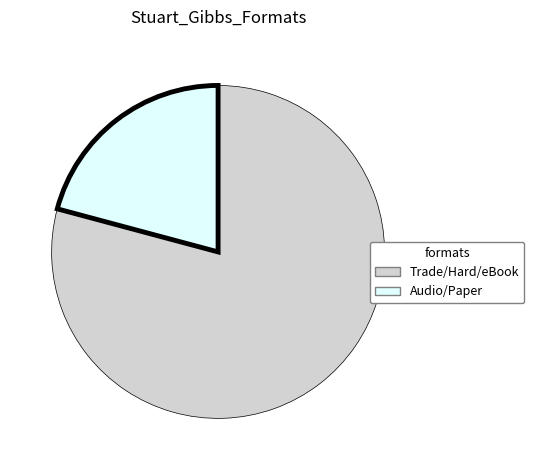

Is there a majority slice in this chart?

Yes